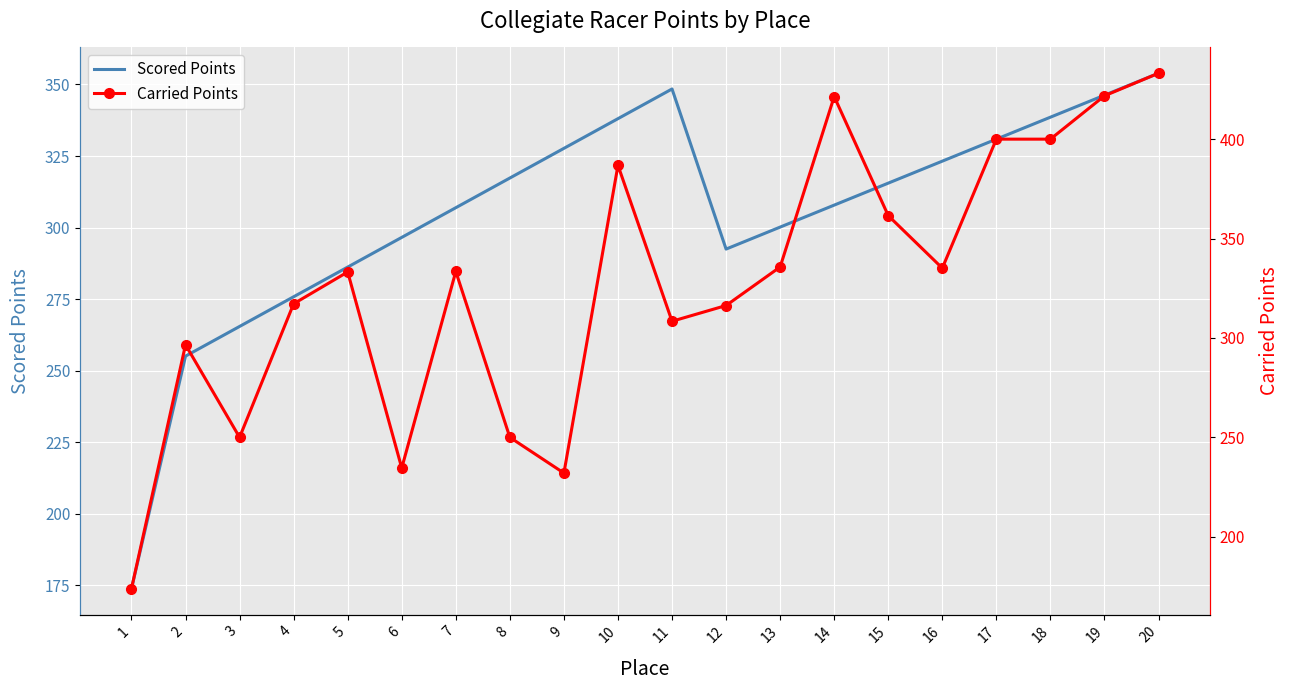

Rank the series by their average value, from lowest to highest.

Scored Points, Carried Points